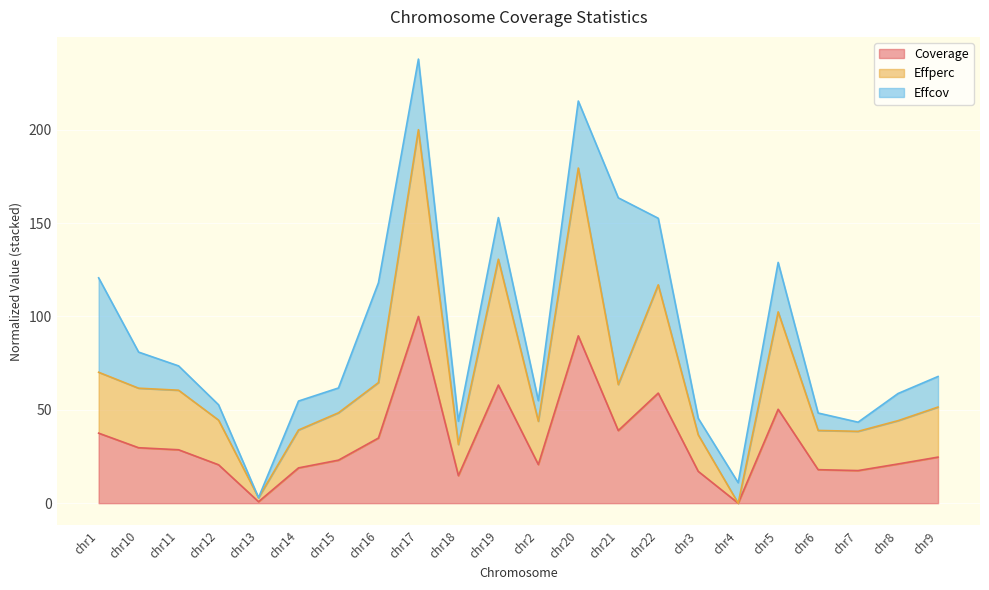

What is the difference between the second highest and minimum values in the Coverage series?

89.6